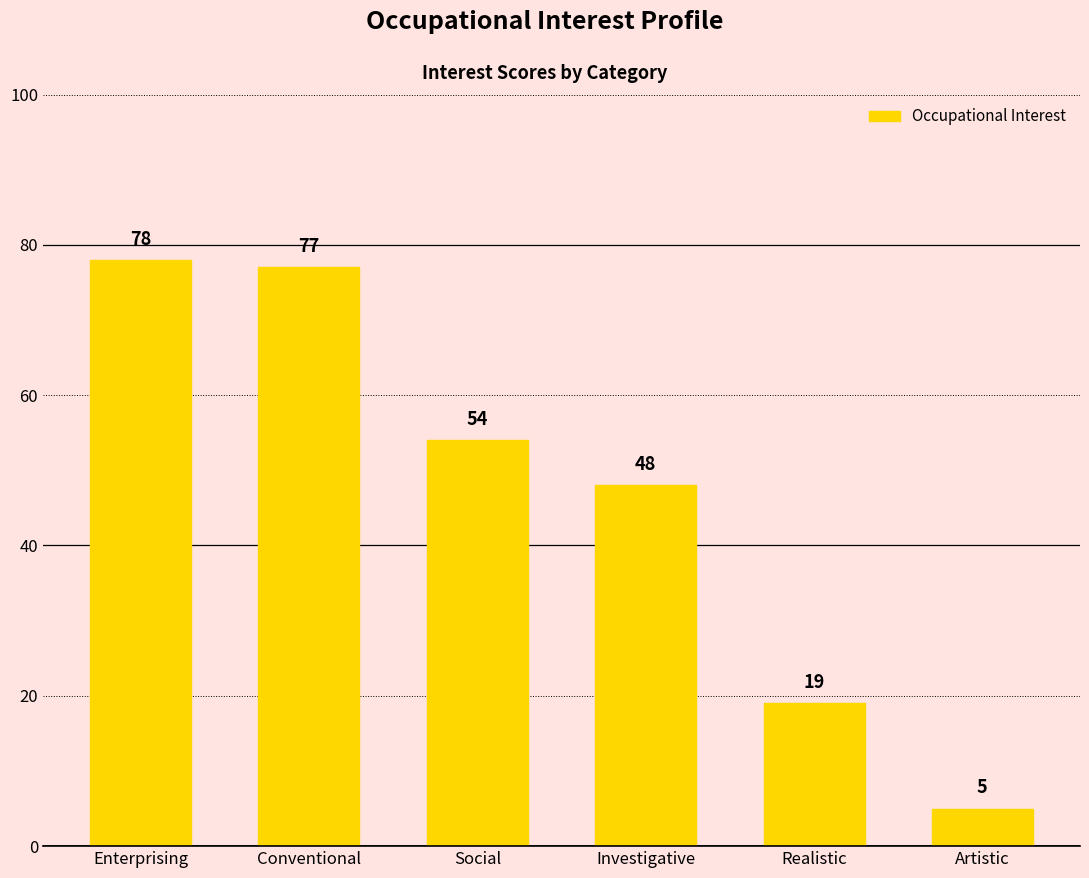

Rank the categories by value from lowest to highest.

Artistic, Realistic, Investigative, Social, Conventional, Enterprising